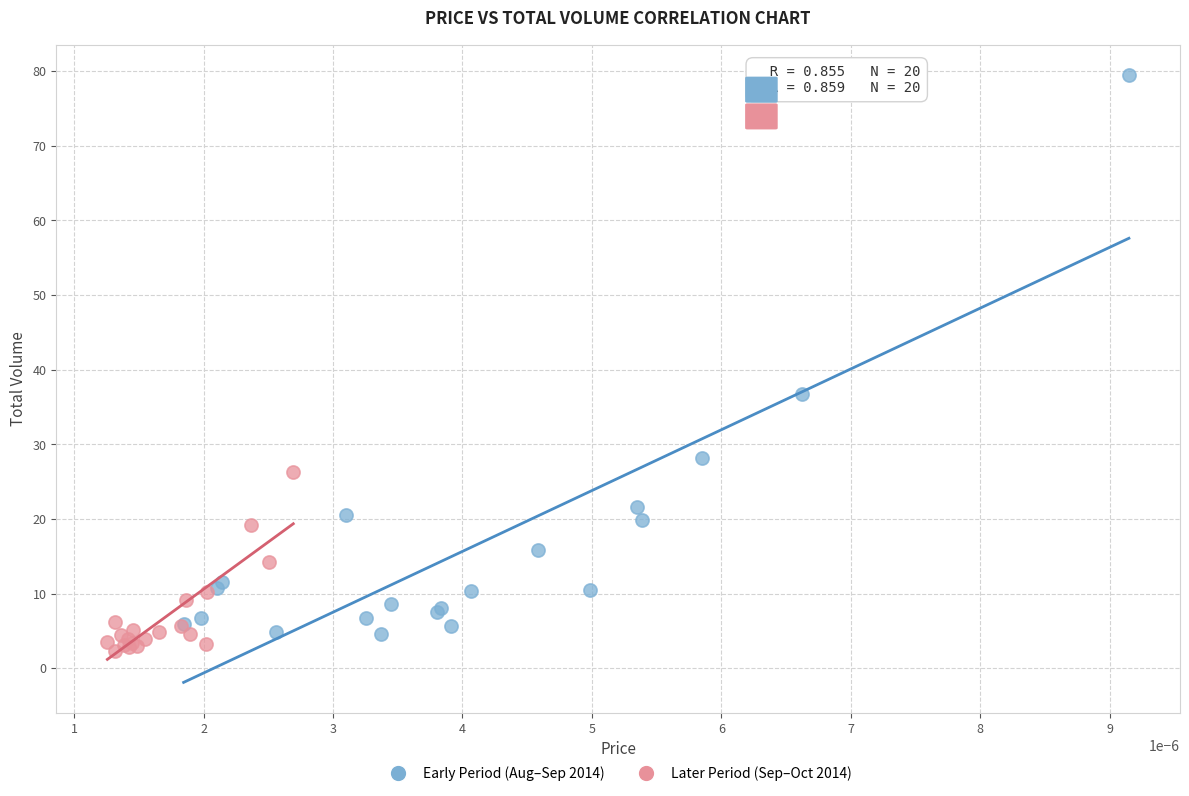

Which series reaches the minimum Y coordinate?

Later Period (Sep–Oct 2014)